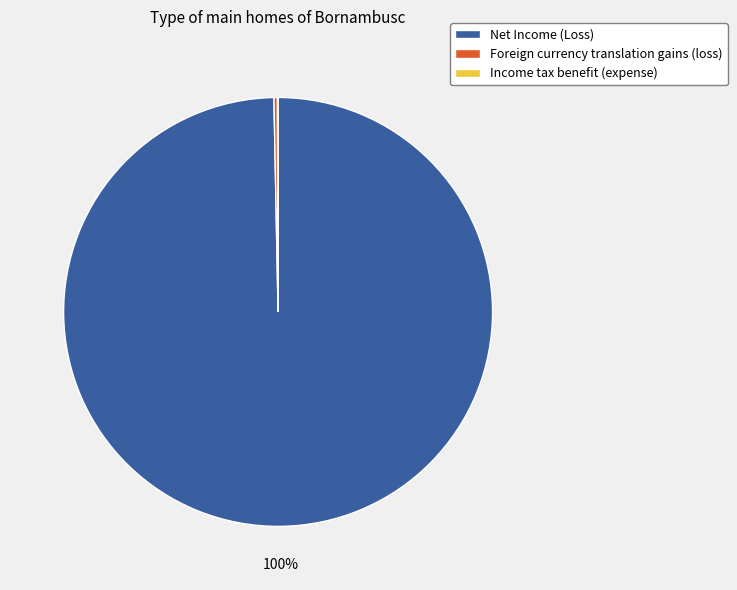

Which slice is the largest?

Net Income (Loss)